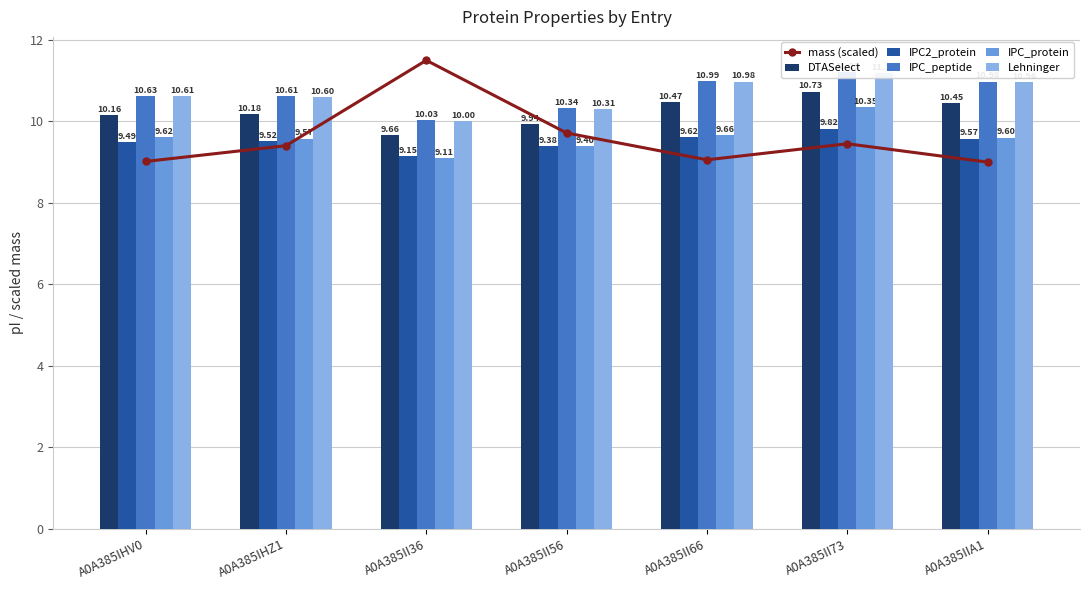

Which series has the widest spread of values?

mass (scaled)